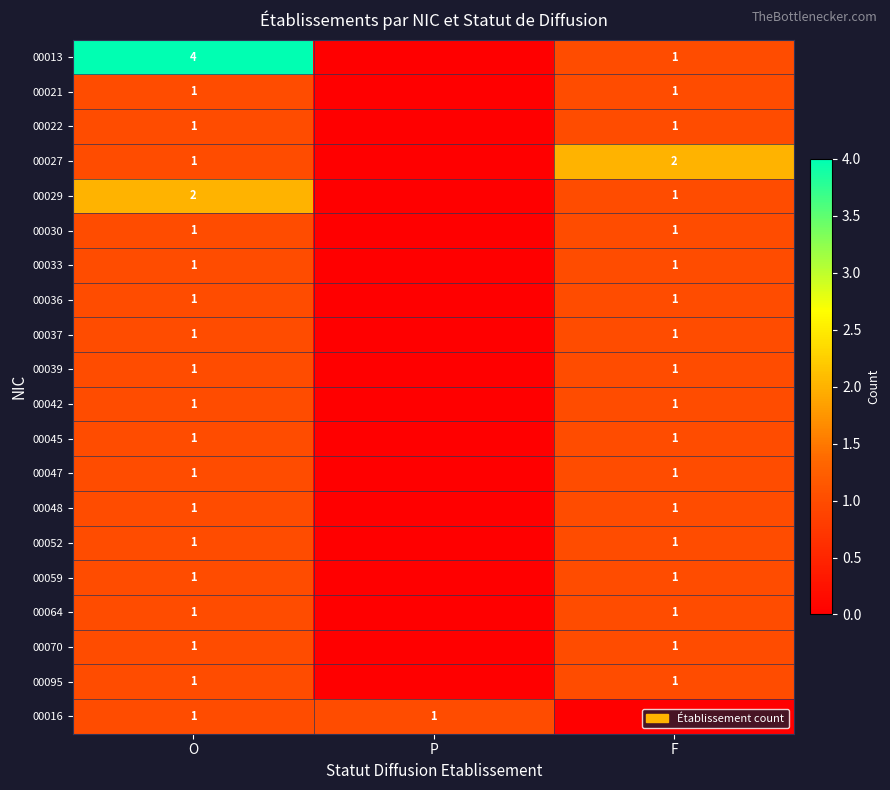

What is the greatest value displayed?

4